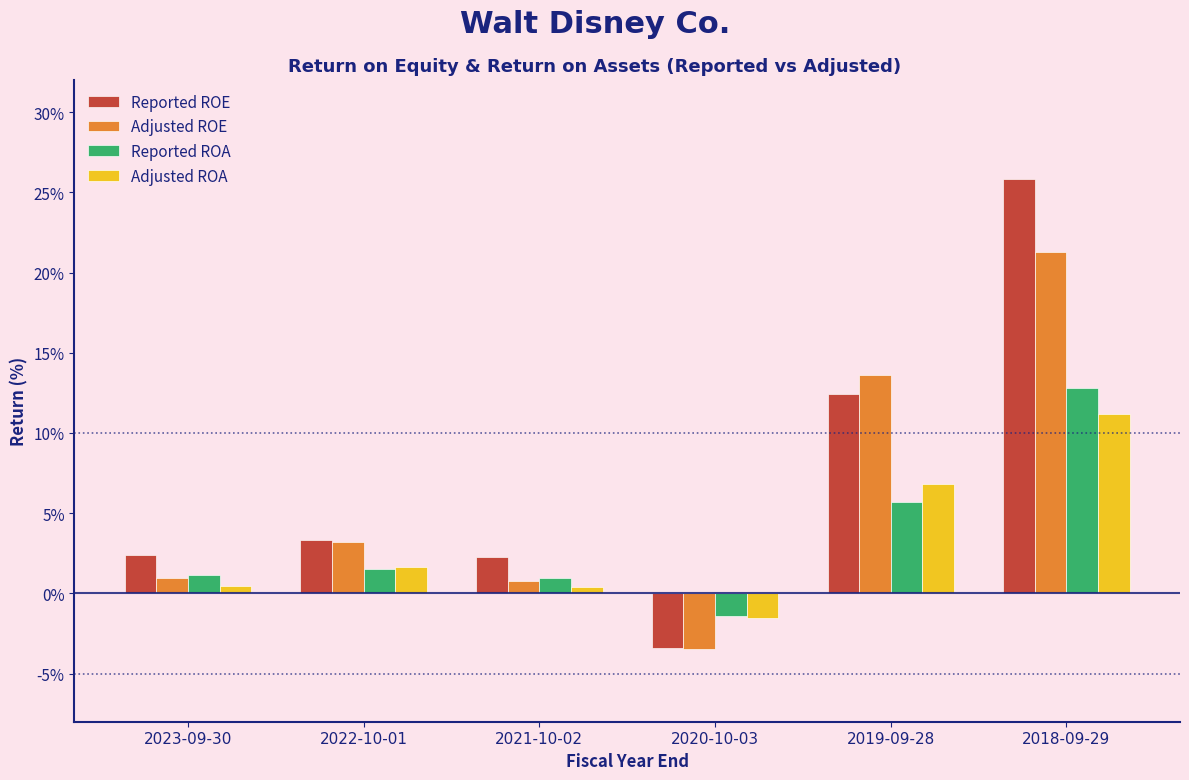

What are all the series names shown in the legend?

Reported ROE, Adjusted ROE, Reported ROA, Adjusted ROA